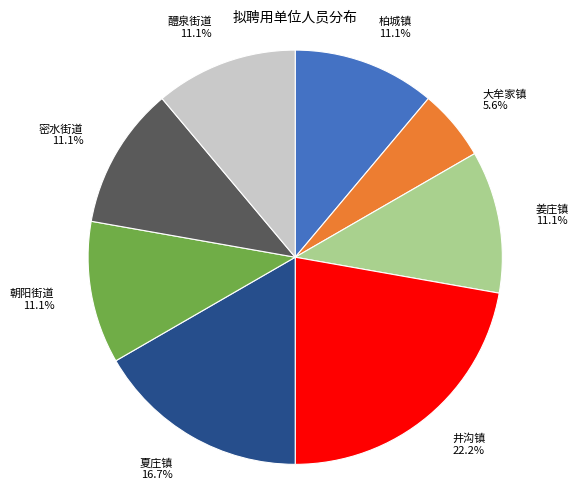

Which slice is the largest?

井沟镇 22.2%